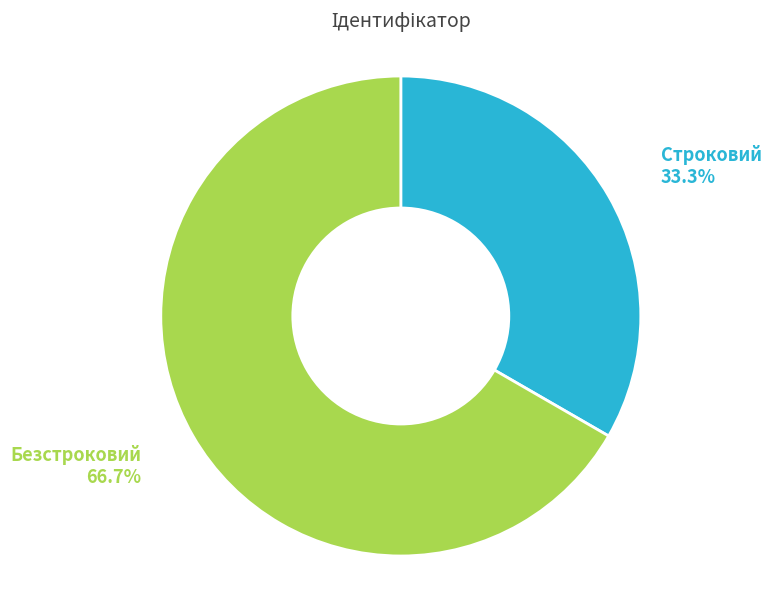

What percentage is the Строковий slice, to the nearest percent?

33%